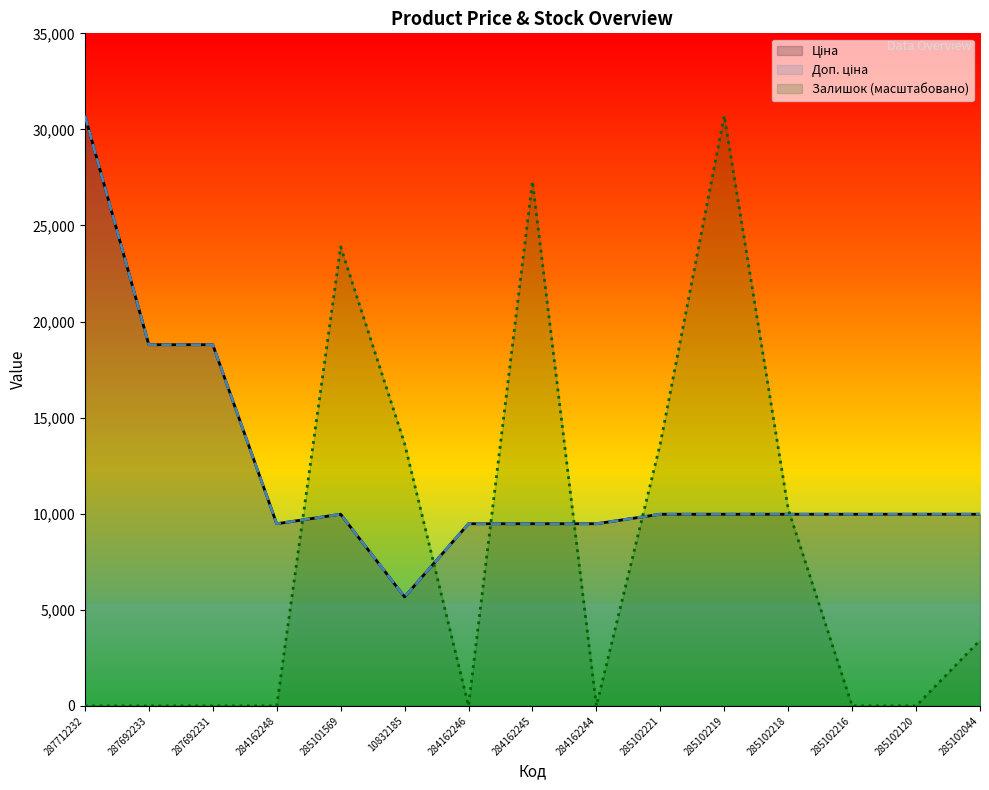

True or false: Залишок has more than 0 points higher than both neighbors.

True